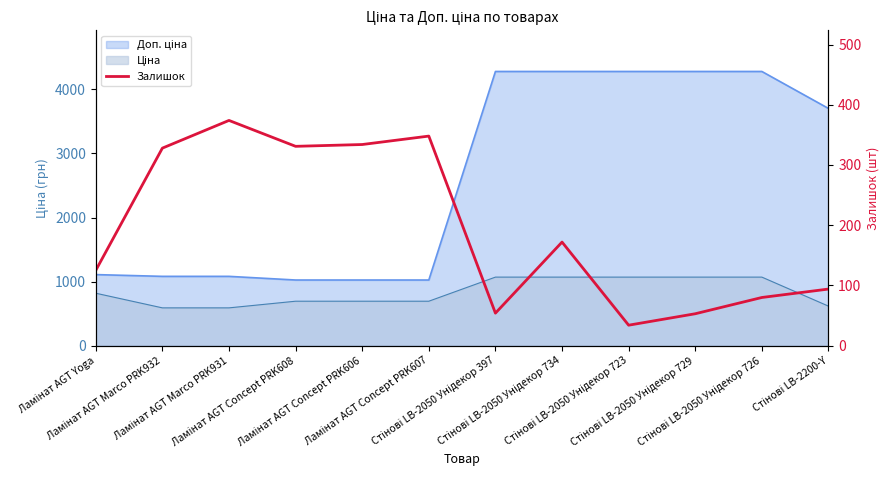

What is the label of the 4th point from the left?

Ламінат AGT Concept PRK608